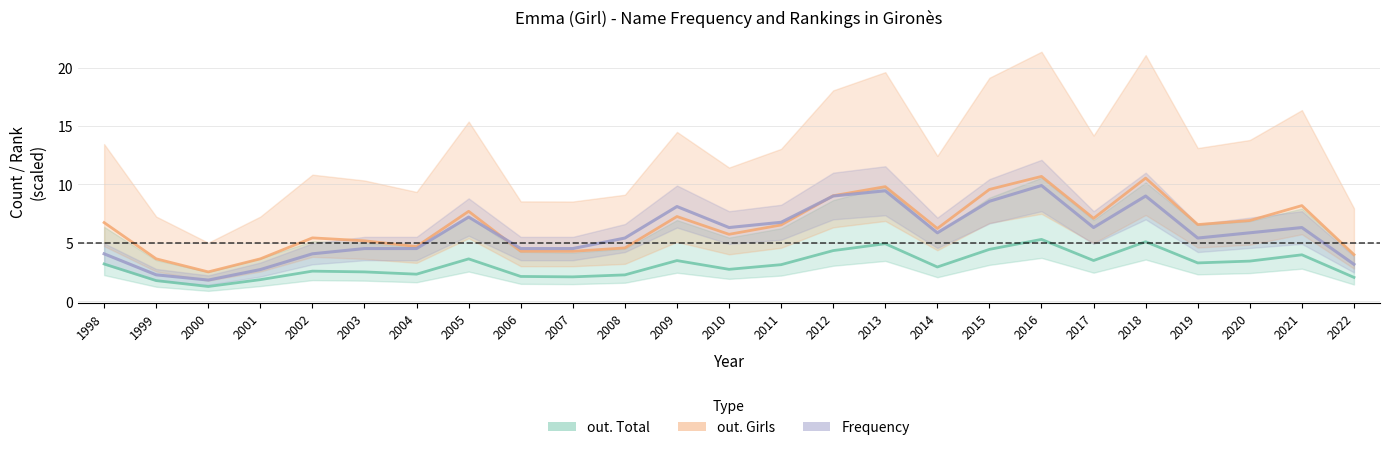

What is the sum of all out. Total values?

77.9